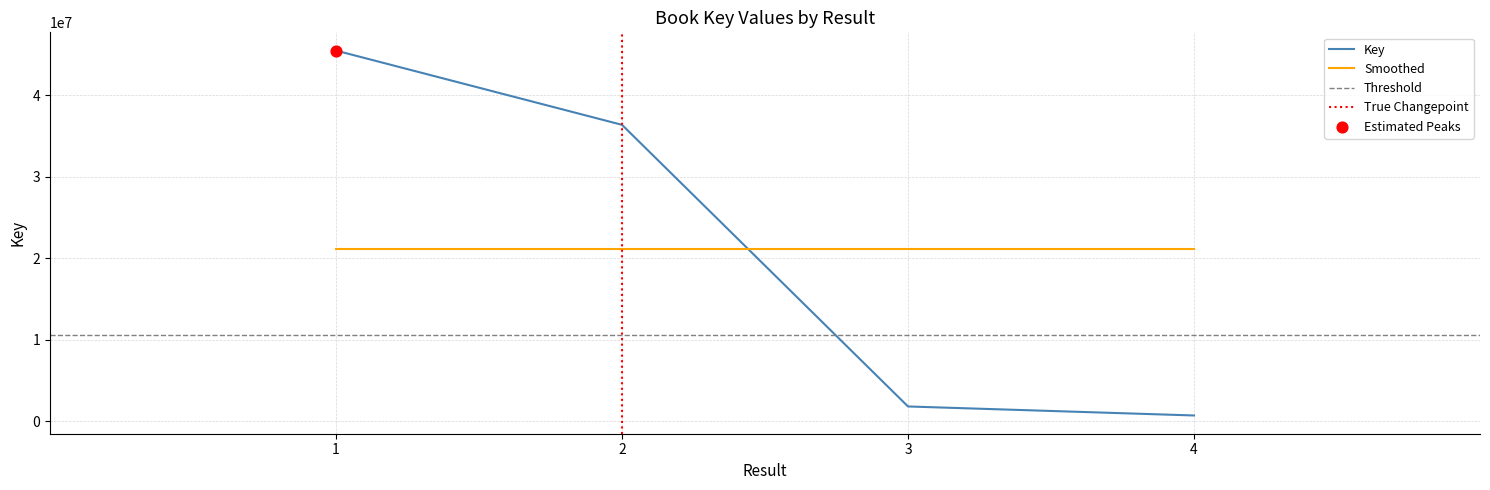

Between 2 and 1, which is larger?

1